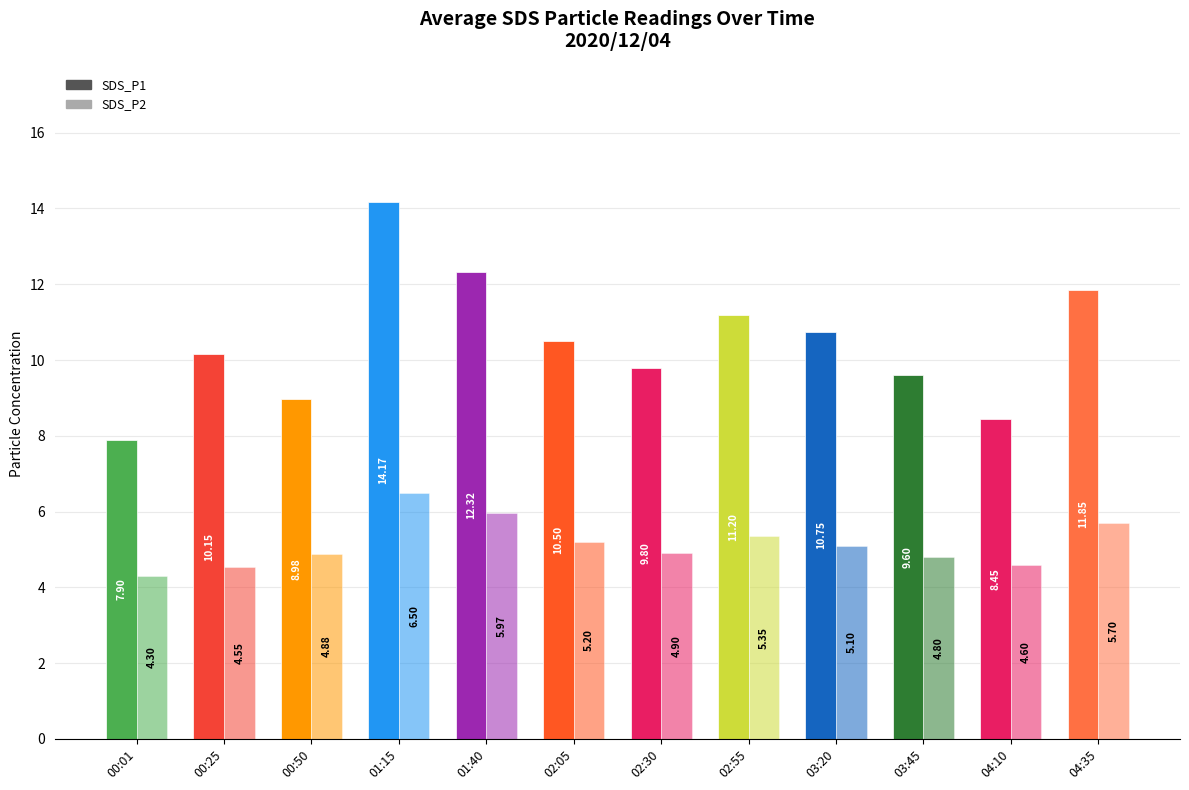

At which category is the sum across all series the highest?

01:15